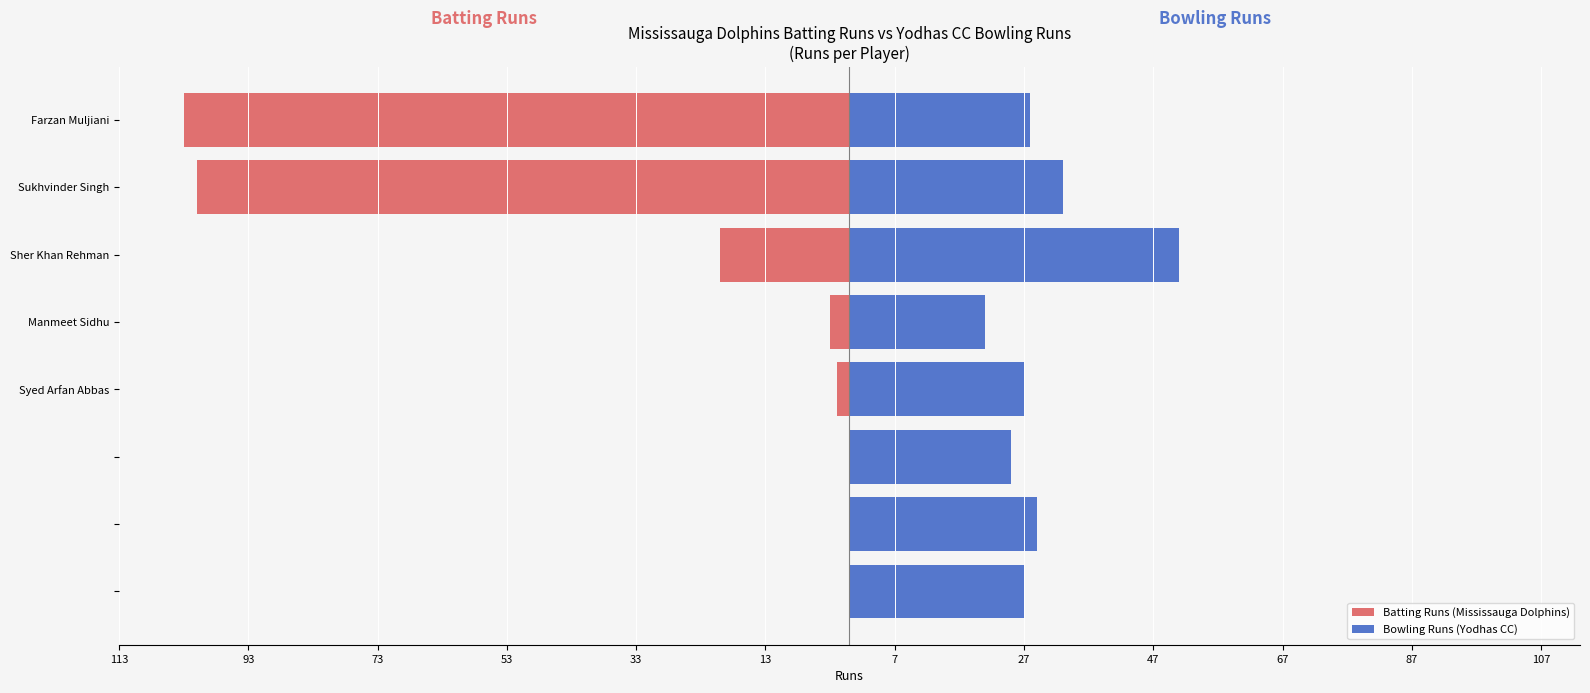

What are all the series names shown in the legend?

Batting Runs (Mississauga Dolphins), Bowling Runs (Yodhas CC)